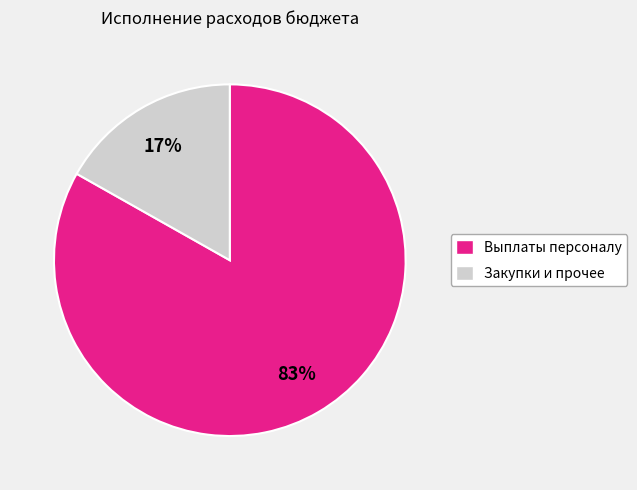

To the nearest percent, what is the difference between the largest and smallest slice percentages?

66%